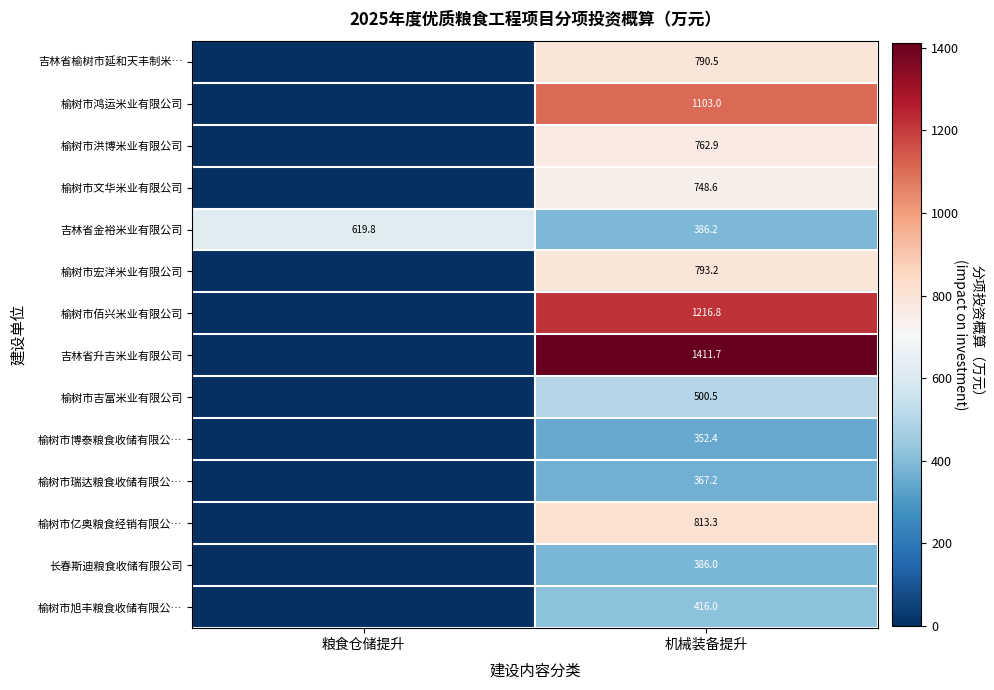

Is it true that 榆树市洪博米业有限公司 equals 1347.1 at 机械装备提升?

False